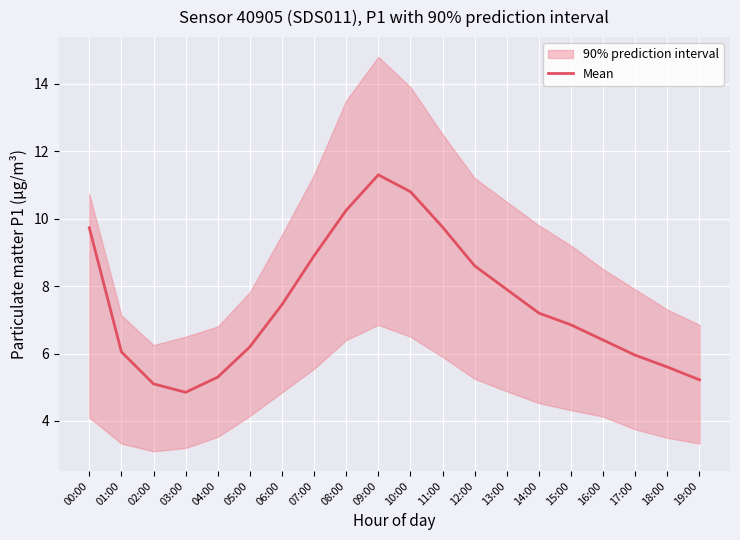

Where does the data first go above 7?

00:00